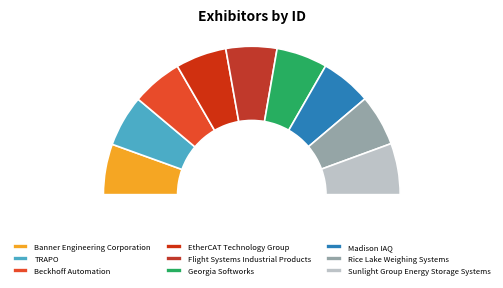

How many slices are in this pie chart?

9